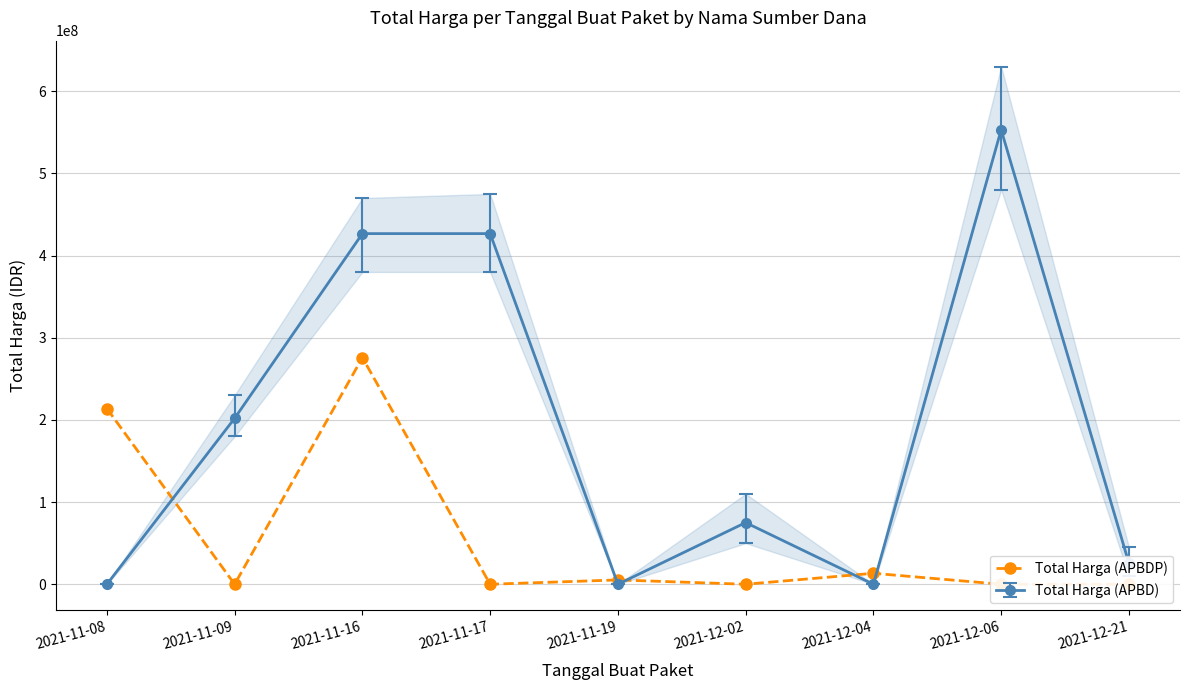

Does the chart display data point markers on the line(s)?

Yes